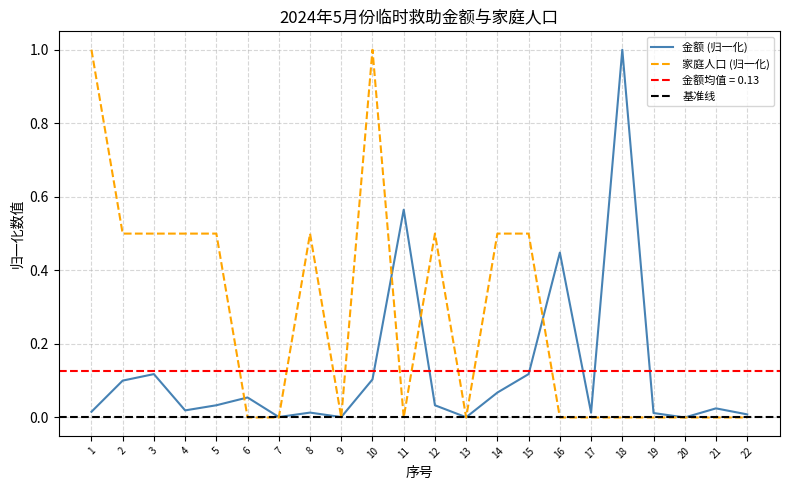

At which category does the chart reach its minimum across all series?

20